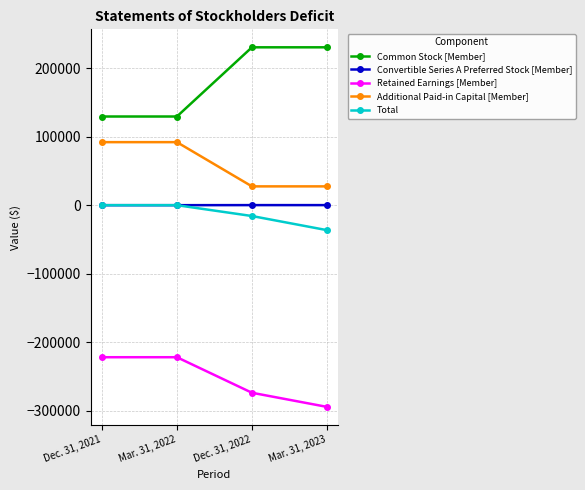

The value of Additional Paid-in Capital [Member] at Mar. 31, 2022 is 150871. True or false?

False